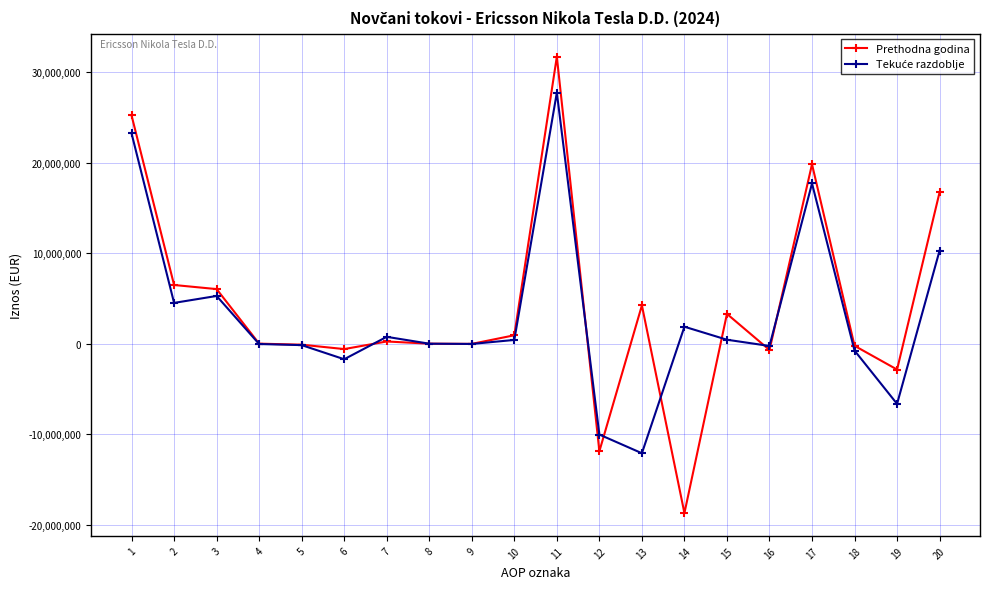

Which series has the widest spread of values?

Prethodna godina